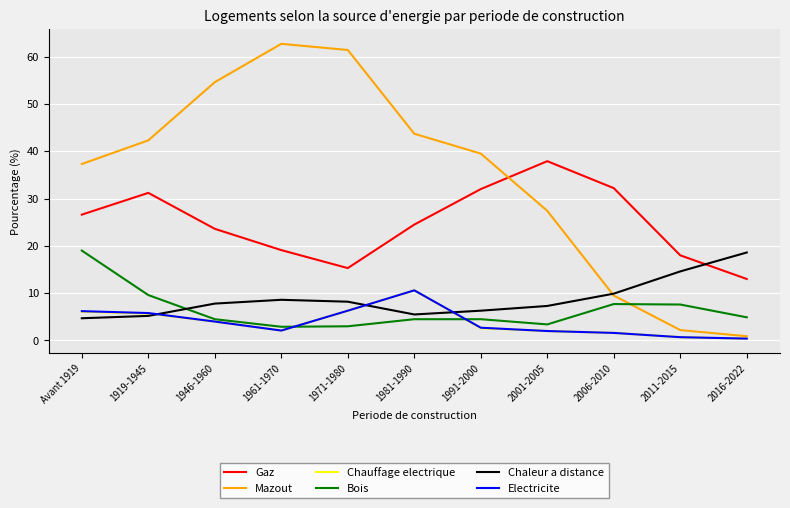

What is the smallest value displayed?

0.4